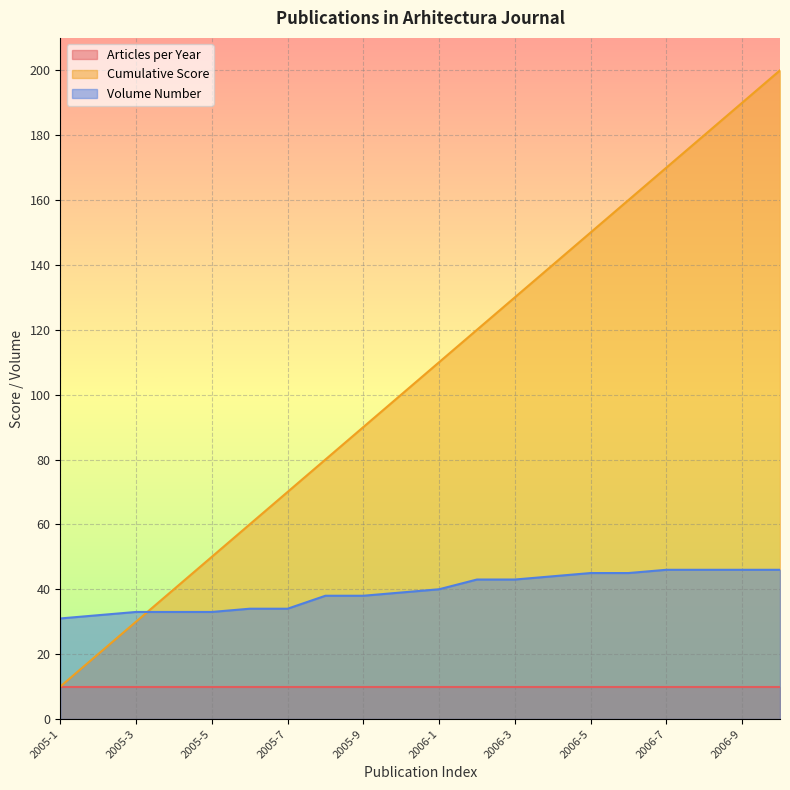

The value of Volume Number at 2005-4 is 33. True or false?

True